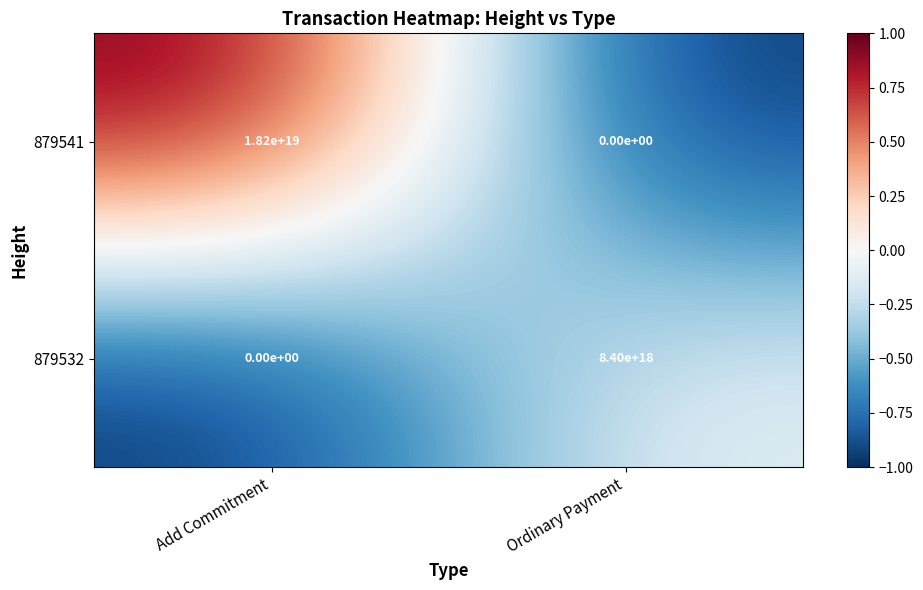

Which series has the widest spread of values?

879541